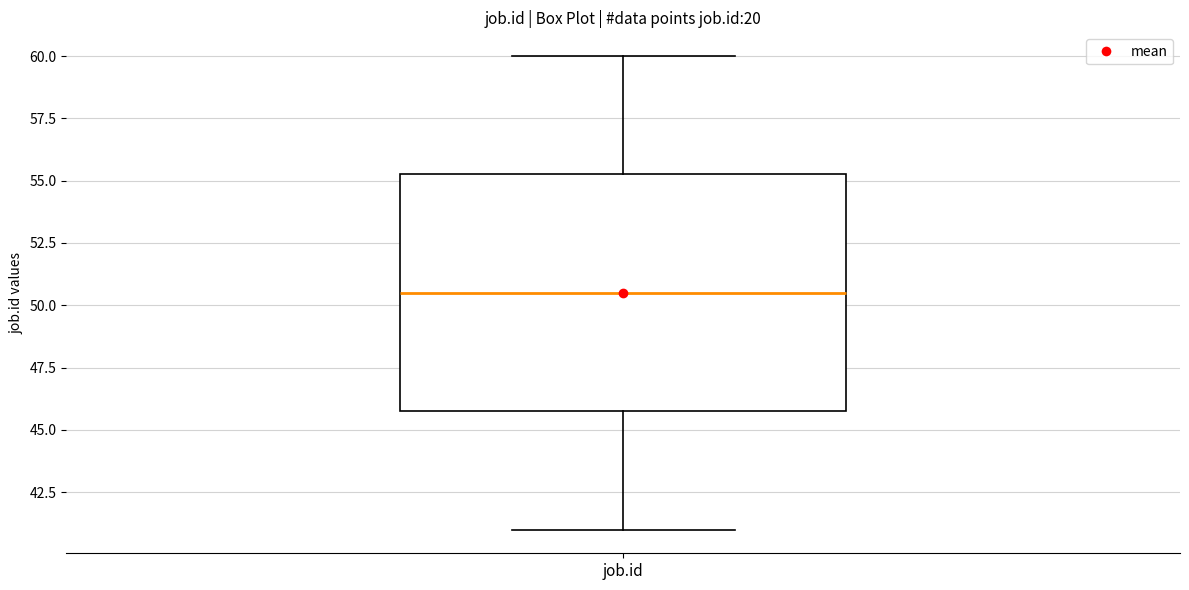

Transcribe this box plot: give where the median line is, the range the box spans, and where the two whiskers end, as read against the y-axis. The values are not printed on the chart, so give them approximately, as read against the axis.

median 50.5, box 46.0 to 55.5, whiskers 41.0 to 60.0